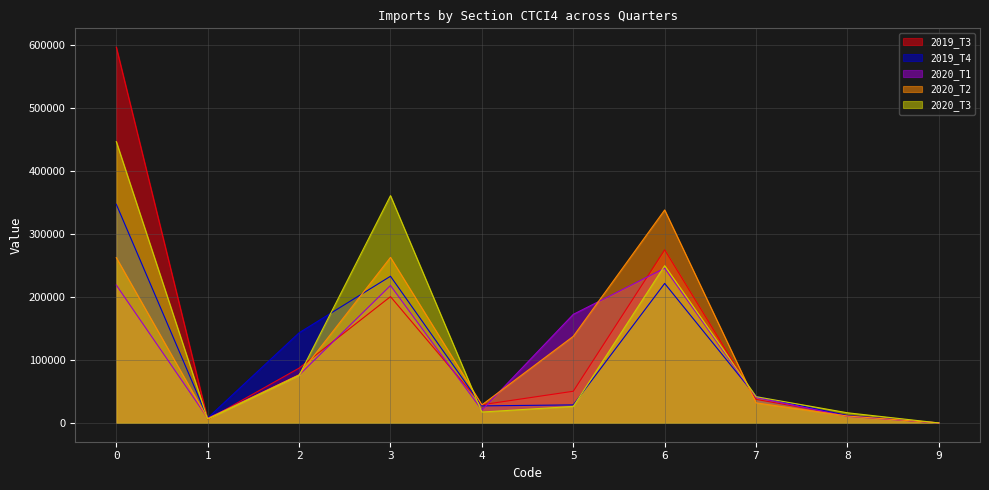

The value of 2019_T3 at 4 is 28822.2. True or false?

True